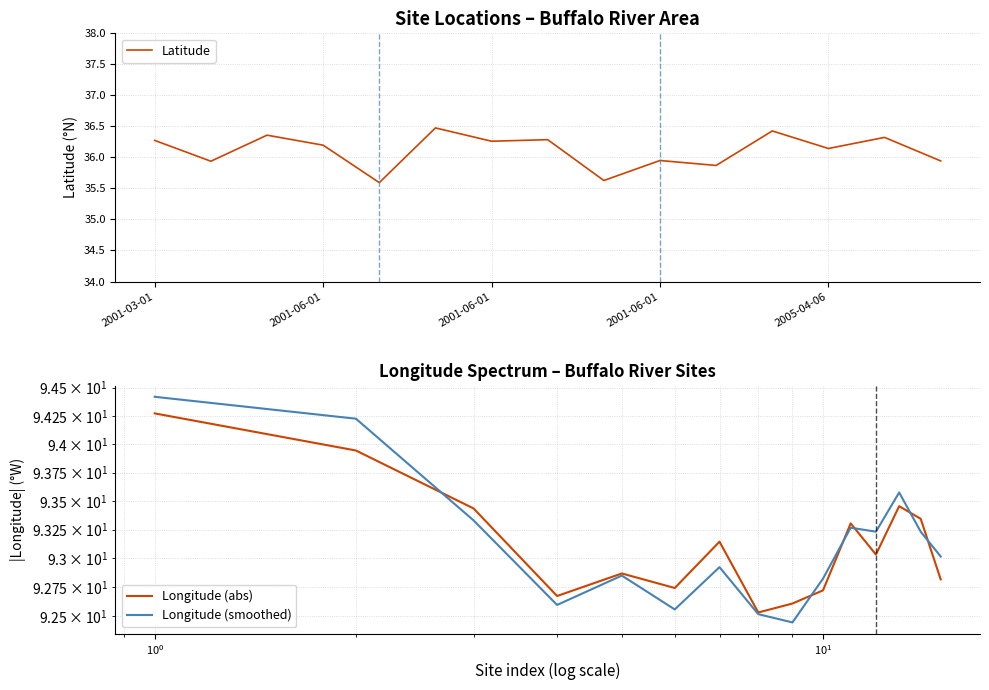

List the series in order of their peak value, highest first.

Longitude (smoothed), Longitude (abs), Latitude